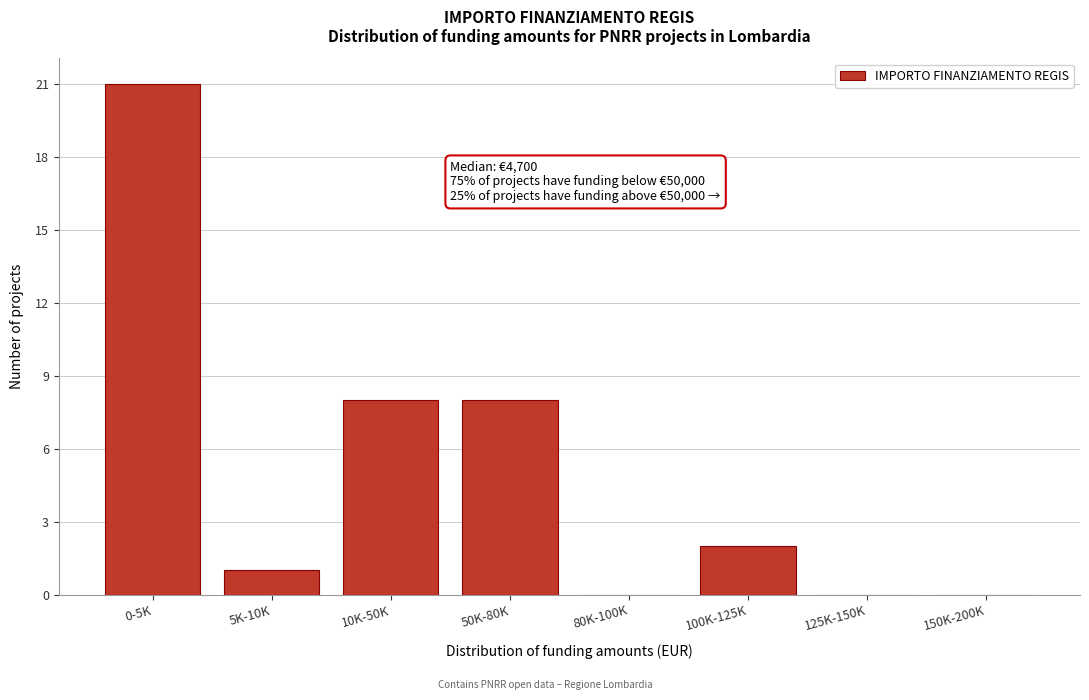

Reading right to left, what are all the values shown in this chart?

150K-200K=0	125K-150K=0	100K-125K=2	80K-100K=0	50K-80K=8	10K-50K=8	5K-10K=1	0-5K=21